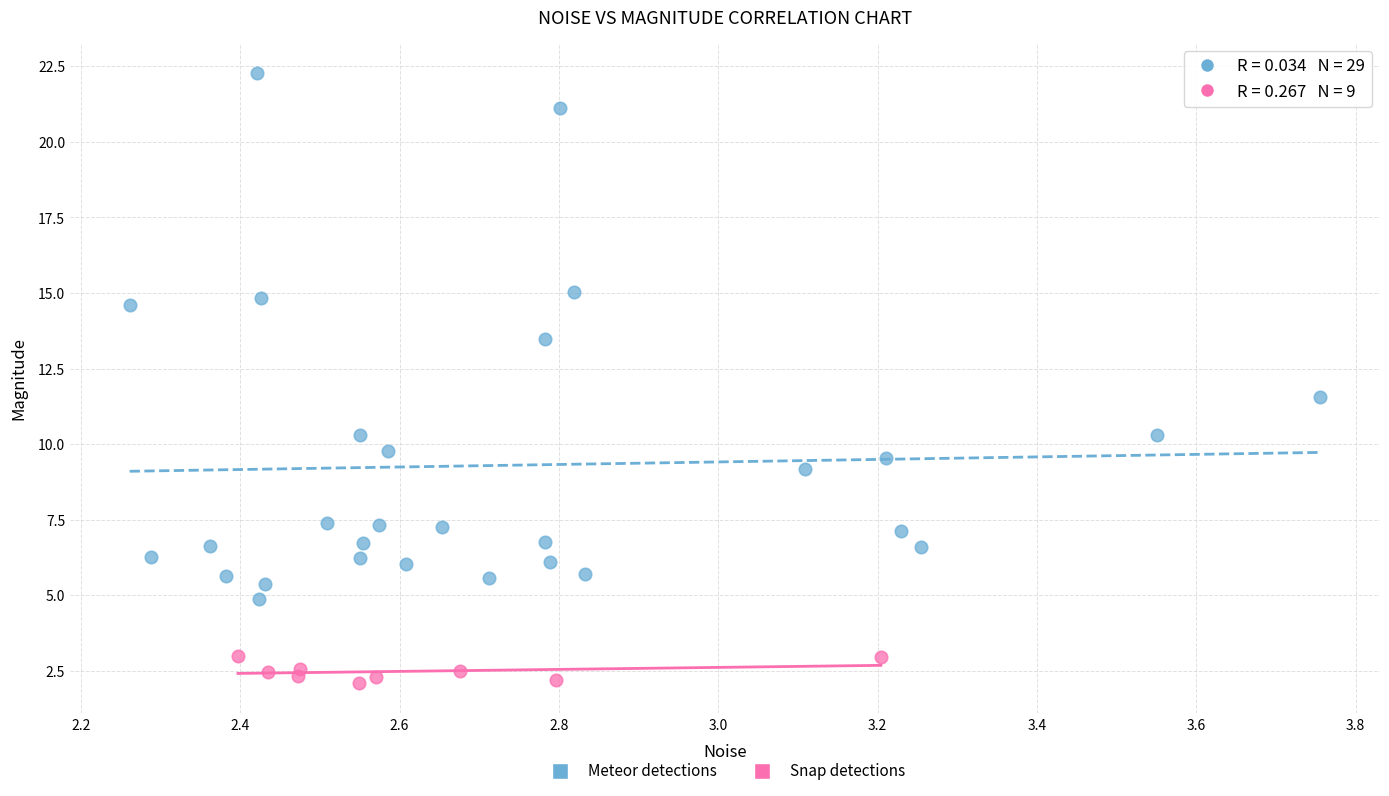

What are all the series names shown in the legend?

Meteor detections, Snap detections